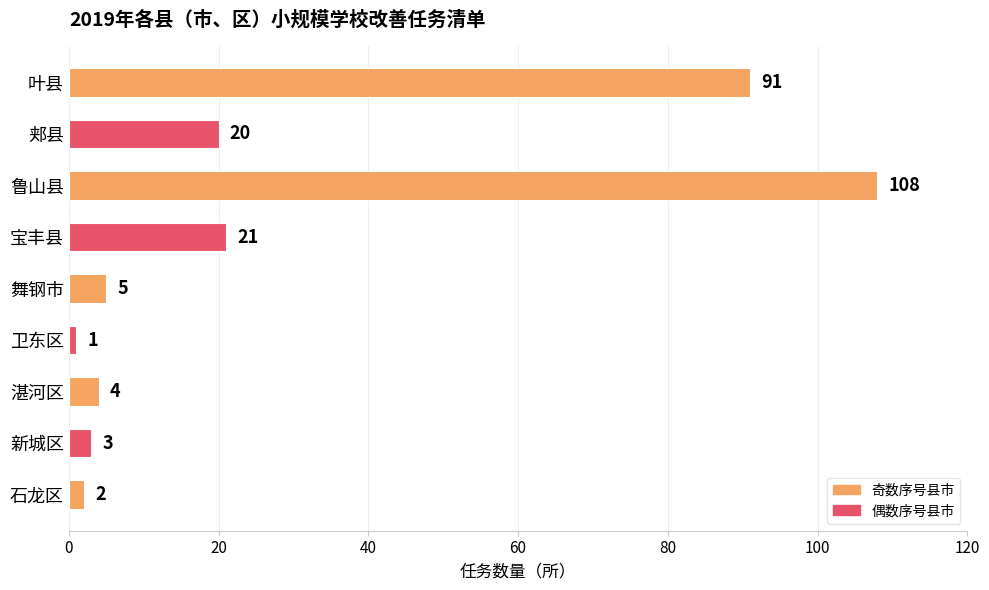

Which category has the highest value across all series?

鲁山县